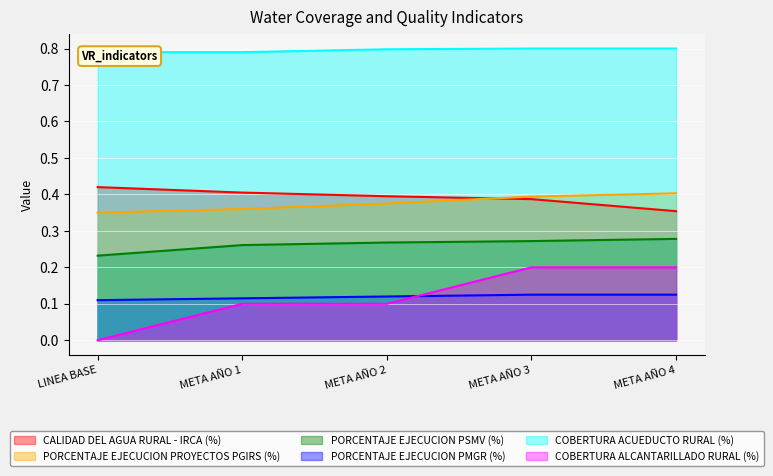

Read the PORCENTAJE EJECUCION PROYECTOS PGIRS (%) value at META AÑO 3.

0.4